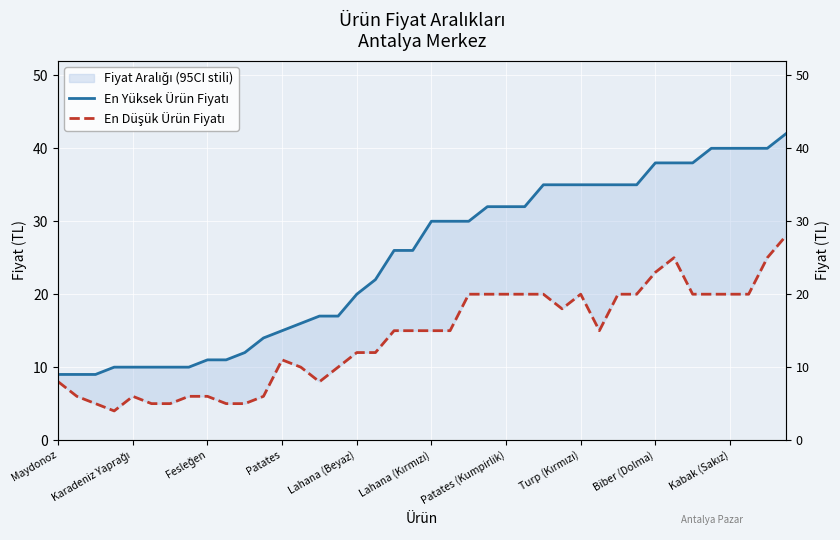

How many lines are shown in the chart?

2